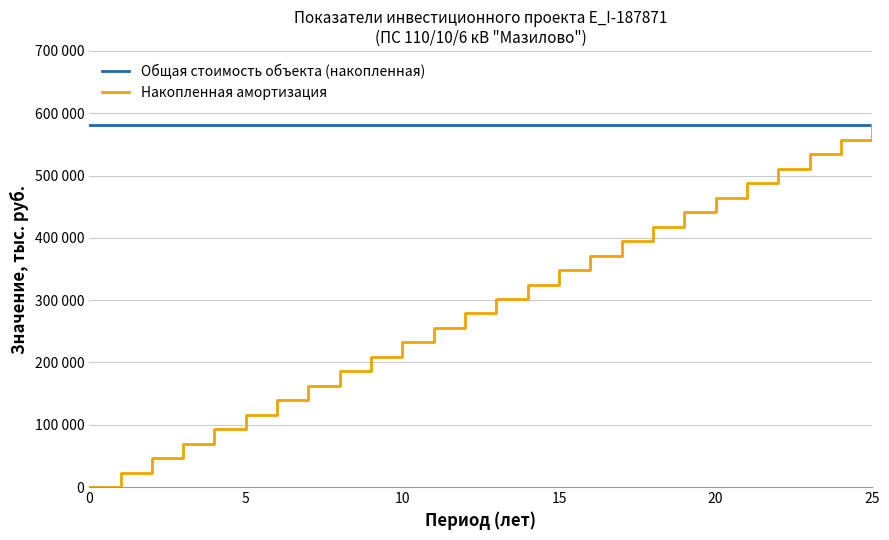

Reading left to right, what are all the values shown in this chart?

Общая стоимость объекта (накопленная): 580386.4	580386.4	580386.4	580386.4	580386.4	580386.4	580386.4	580386.4	580386.4	580386.4	580386.4	580386.4	580386.4	580386.4	580386.4	580386.4	580386.4	580386.4	580386.4	580386.4	580386.4	580386.4	580386.4	580386.4	580386.4	580386.4
Накопленная амортизация: 0.0	23215.5	46430.9	69646.4	92861.8	116077.3	139292.7	162508.2	185723.7	208939.1	232154.6	255370.0	278585.5	301800.9	325016.4	348231.8	371447.3	394662.8	417878.2	441093.7	464309.1	487524.6	510740.0	533955.5	557171.0	580386.4